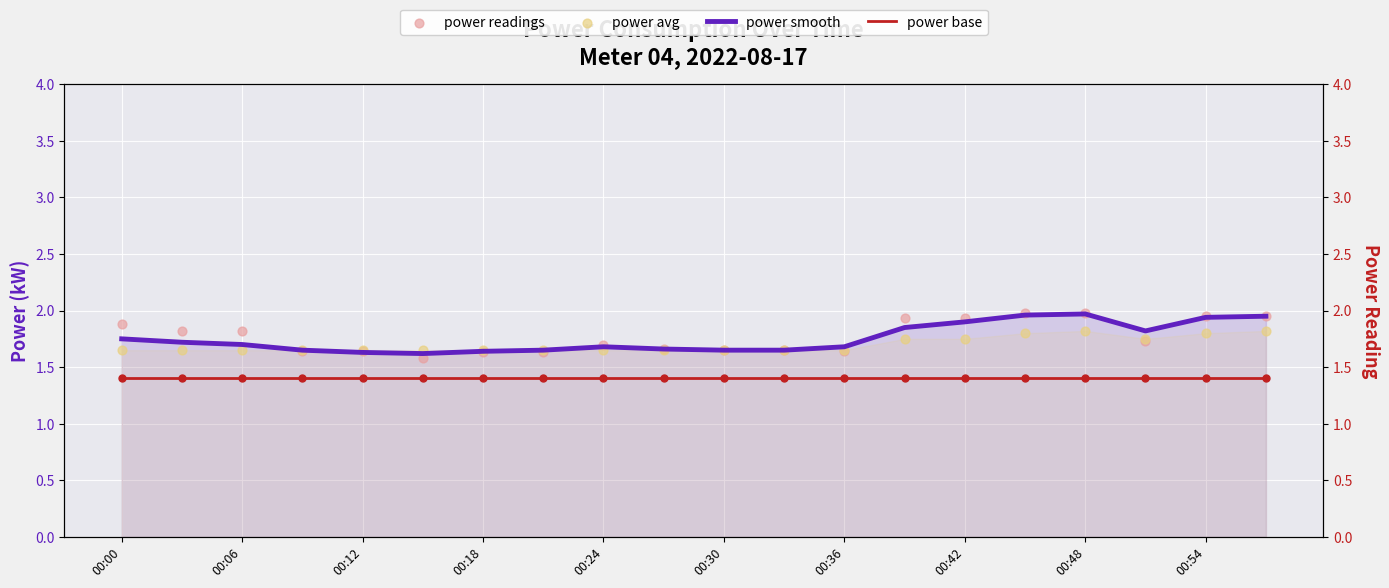

Which series reaches the minimum Y coordinate?

power base